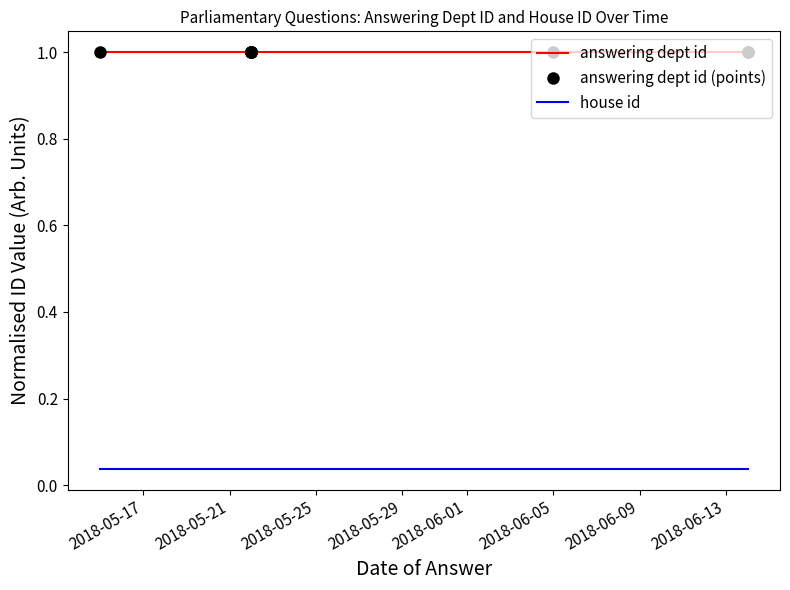

Is it true that answering dept id equals 1.6 at 2018-06-05?

False